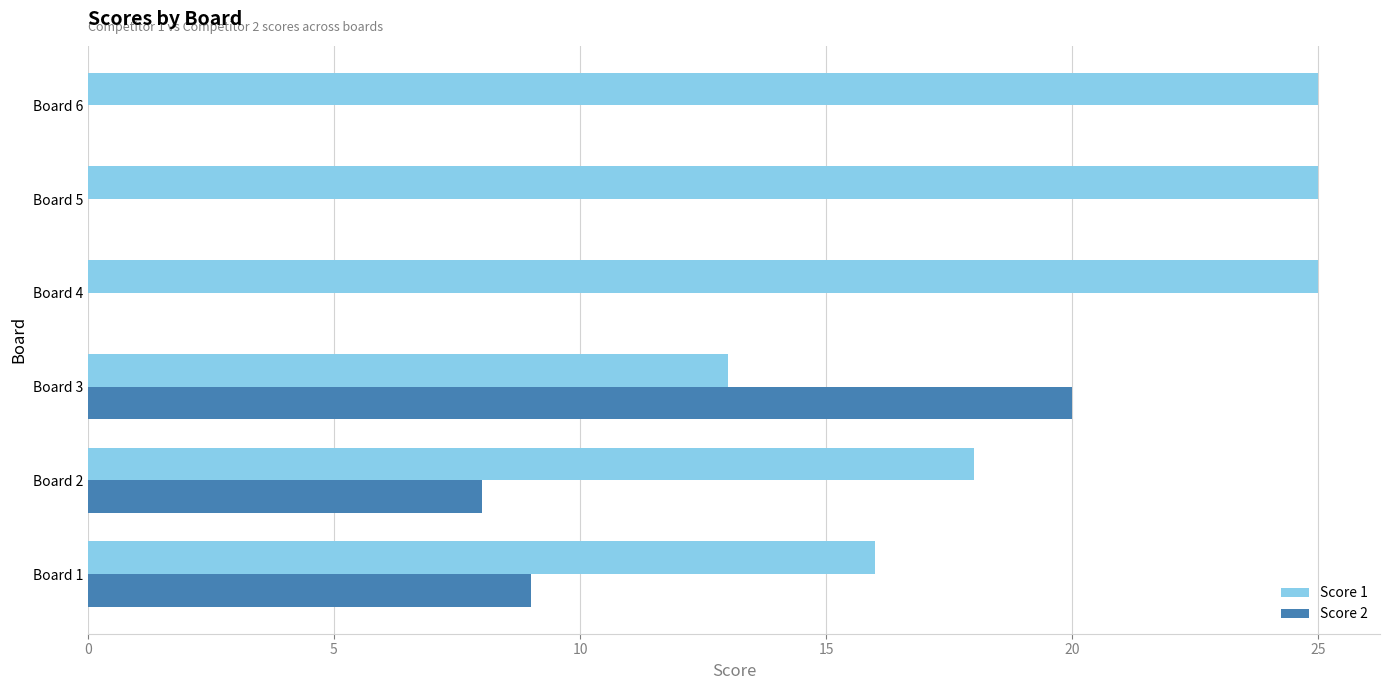

What is the highest value of the Score 1 series?

25